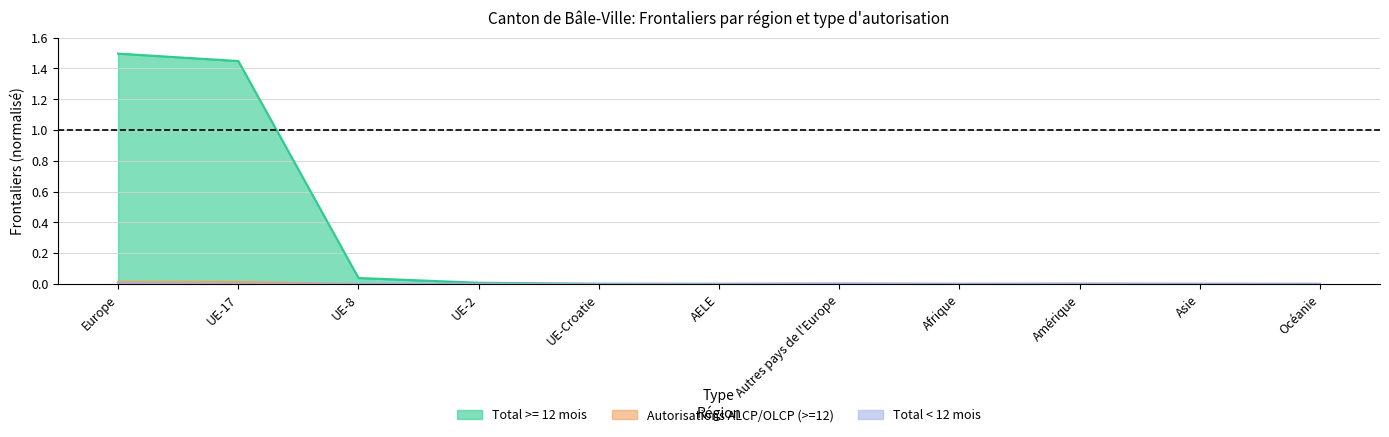

What is the label of the 8th point from the left?

Afrique